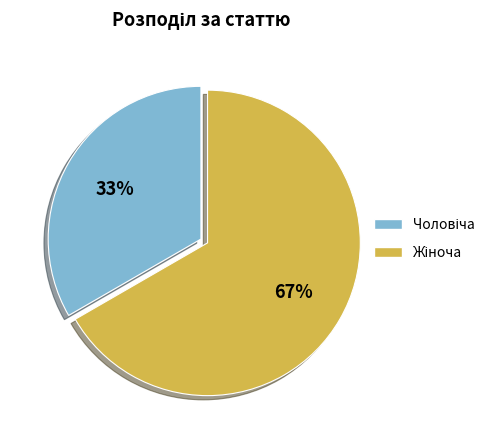

How many segments does this pie chart have?

2